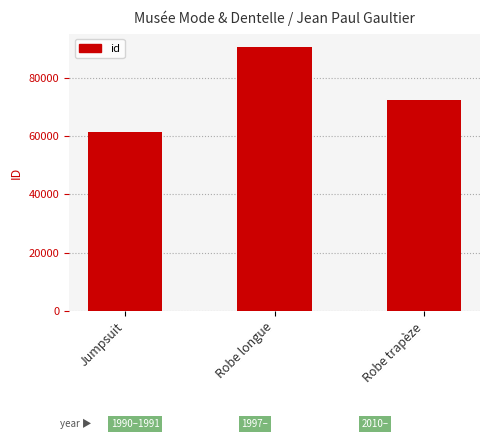

What is the maximum value shown in the chart?

90580